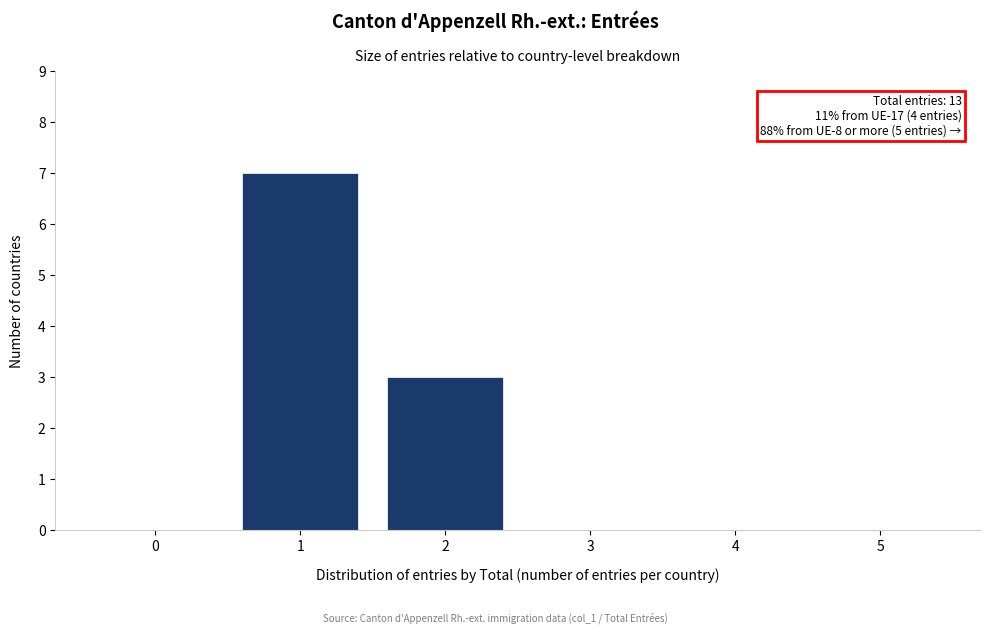

Reading left to right, list all the values displayed in this chart.

0=0	1=7	2=3	3=0	4=0	5=0